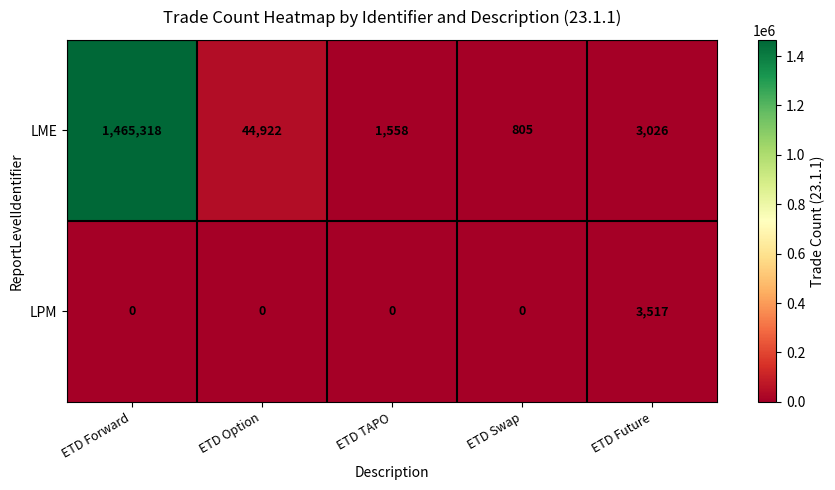

Rank the series by their average value, from highest to lowest.

LME, LPM